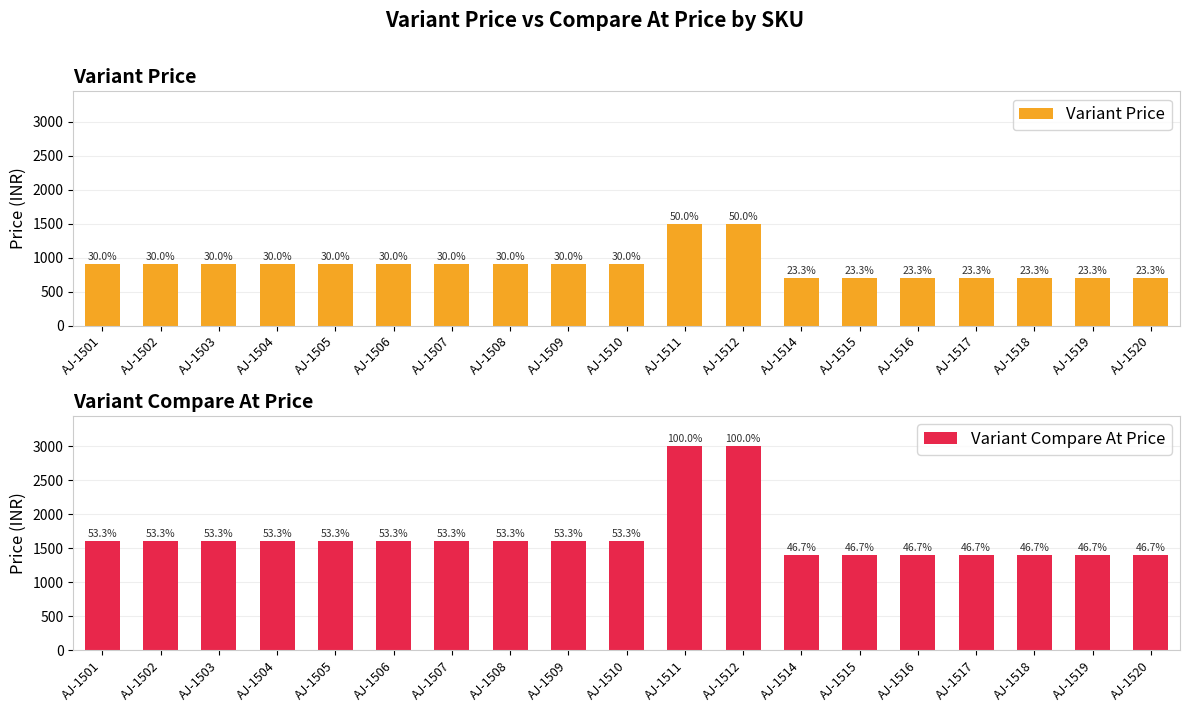

At which category does the chart reach its minimum across all series?

AJ-1514